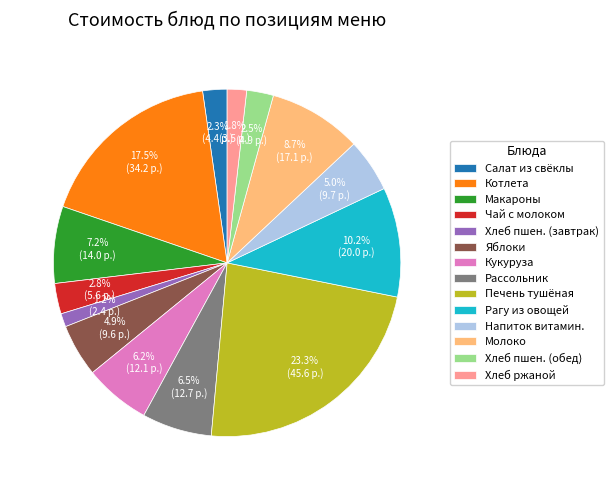

What is the ratio of the value at Рагу из овощей to the value at Хлеб ржаной?

5.7